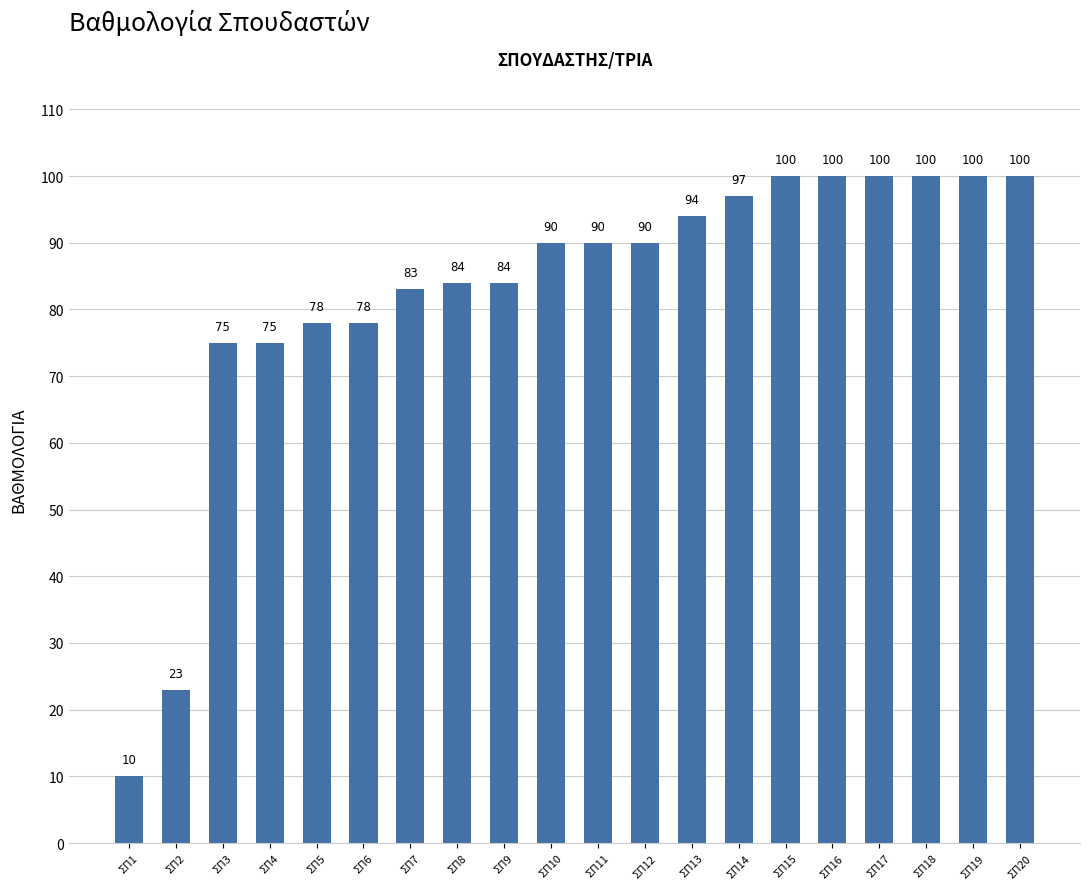

What value does the data have at ΣΠ19, to the nearest 10?

100